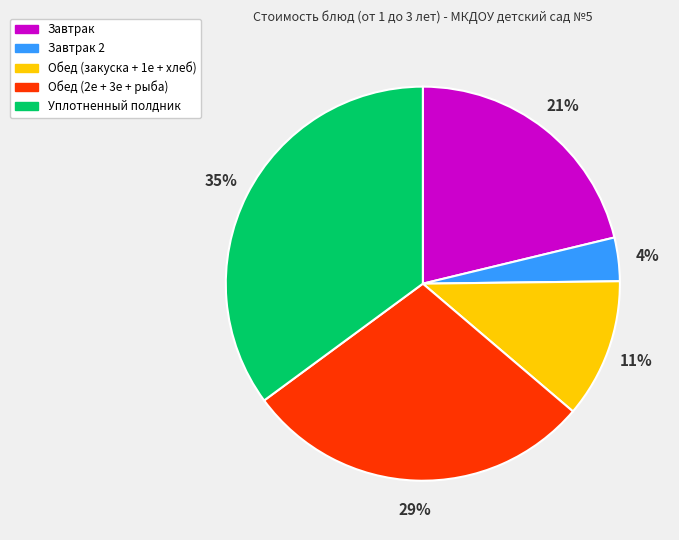

Is there a majority slice in this chart?

No